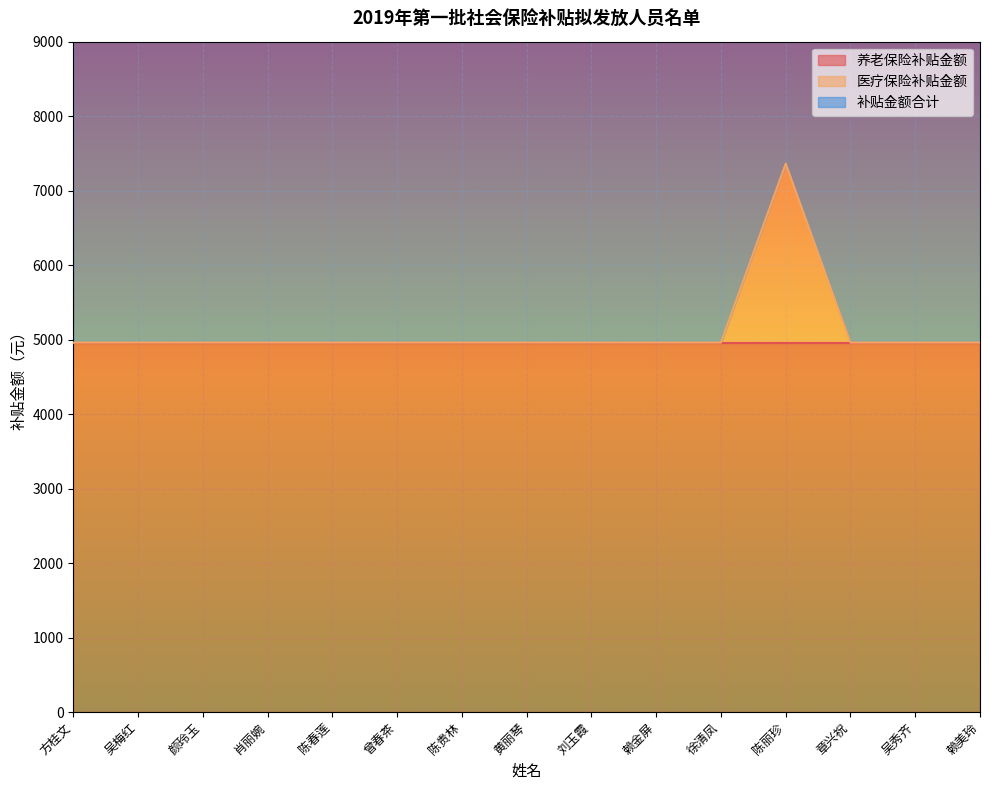

True or false: 补贴金额合计 has more than 0 interior local peaks.

True